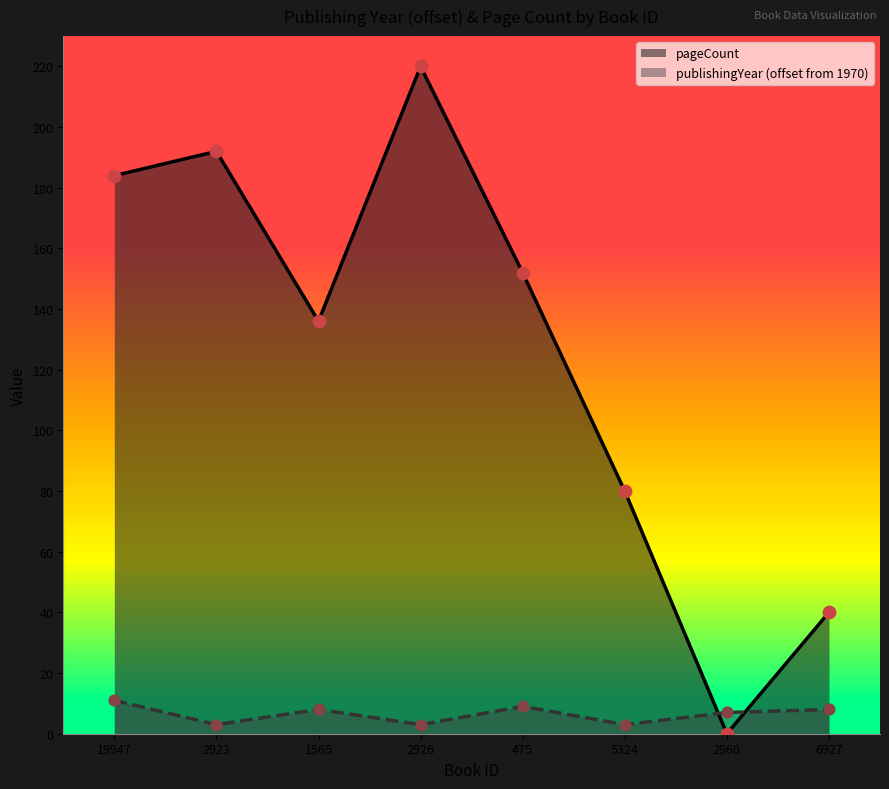

At how many categories does at least one series exceed 212?

1